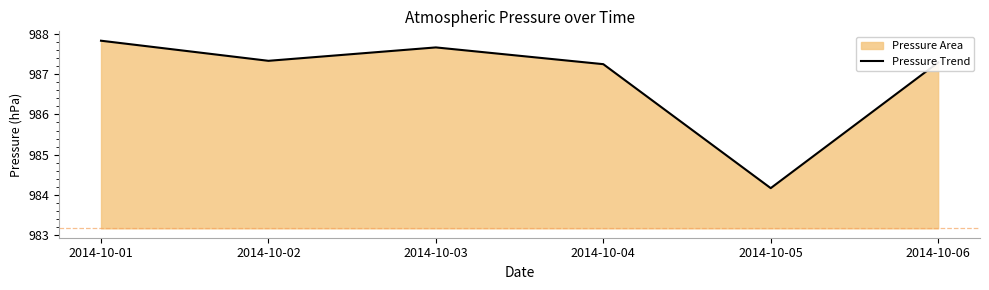

Approximately how many times larger is the value at 2014-10-03 compared to 2014-10-04?

1.0